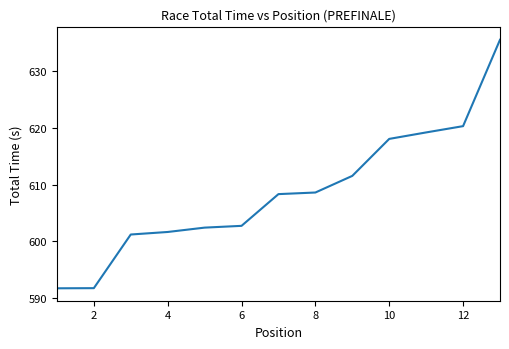

What is the greatest value displayed?

635.6